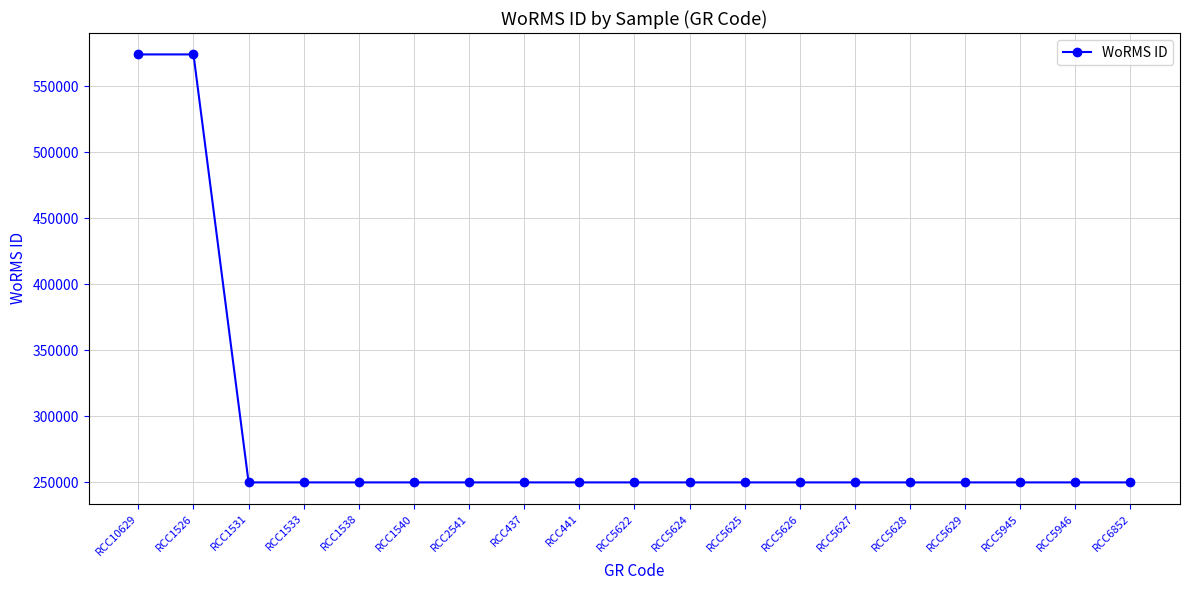

Approximately how many times larger is the value at RCC1538 compared to RCC1533?

1.0